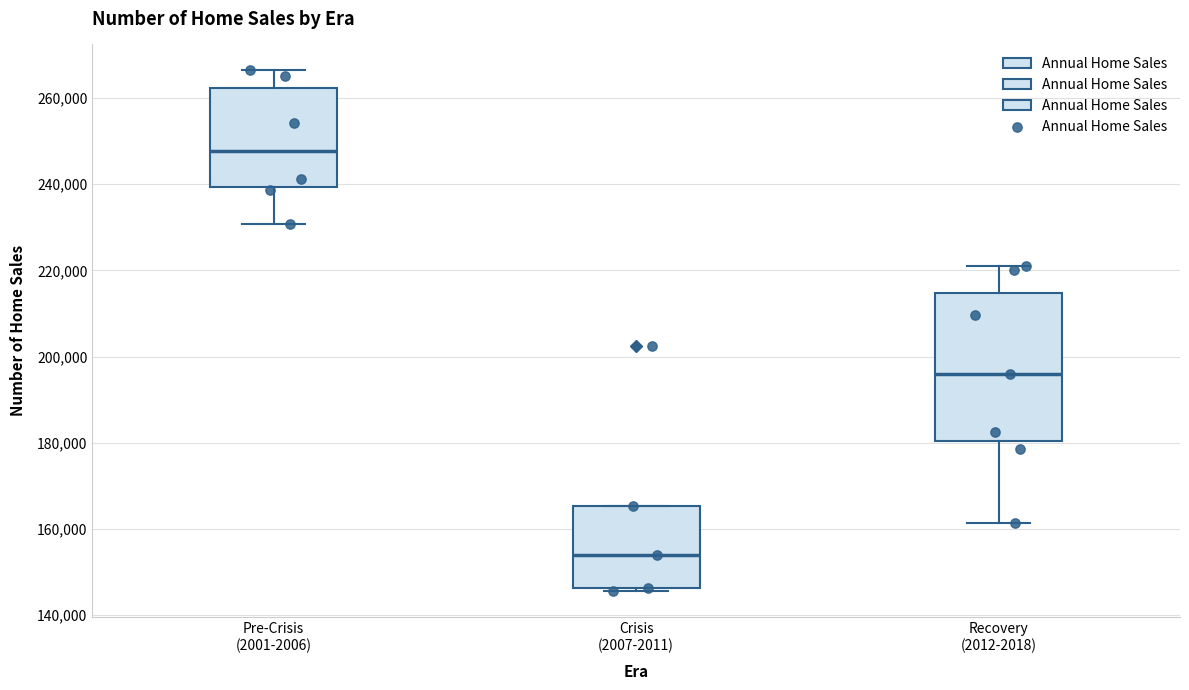

Which box's median line is the highest?

Pre-Crisis (2001-2006)